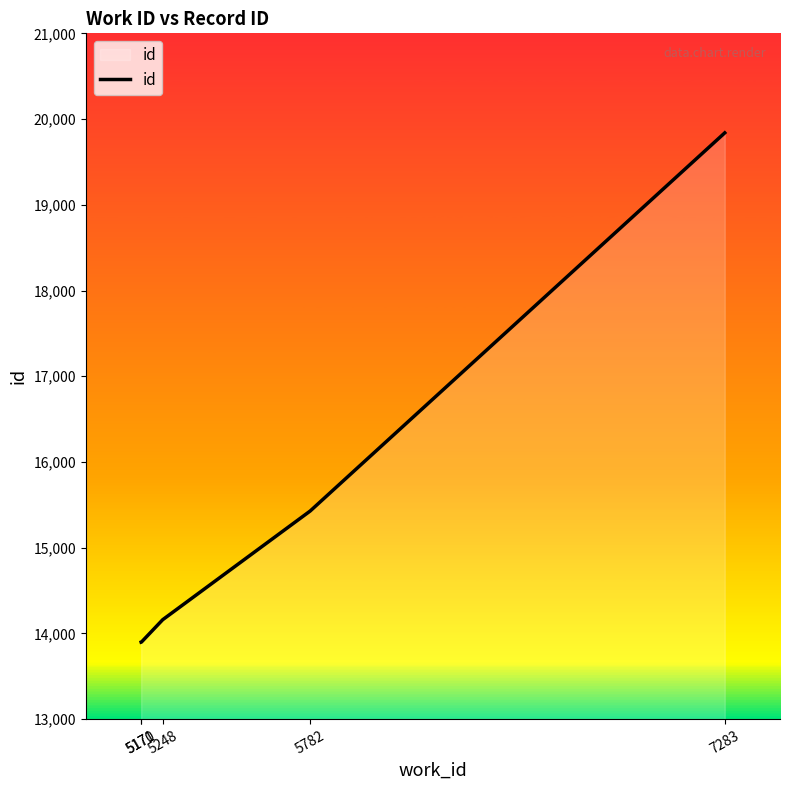

How many series are shown in this chart?

1